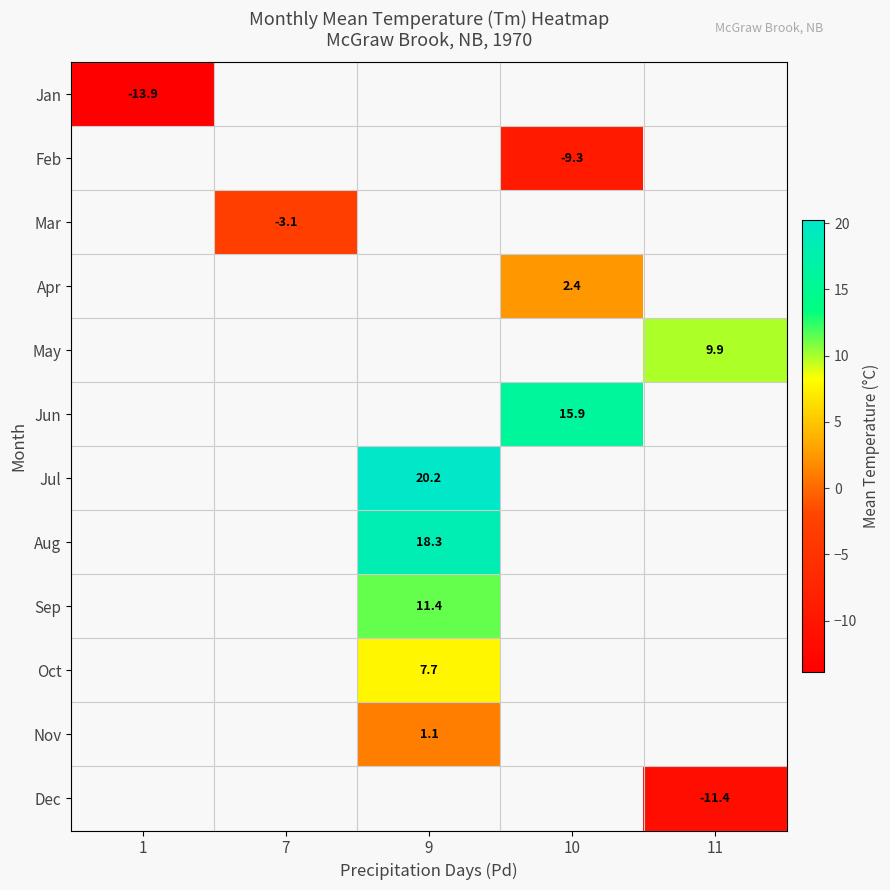

Is it true that Jul equals 20.2 at 9?

True